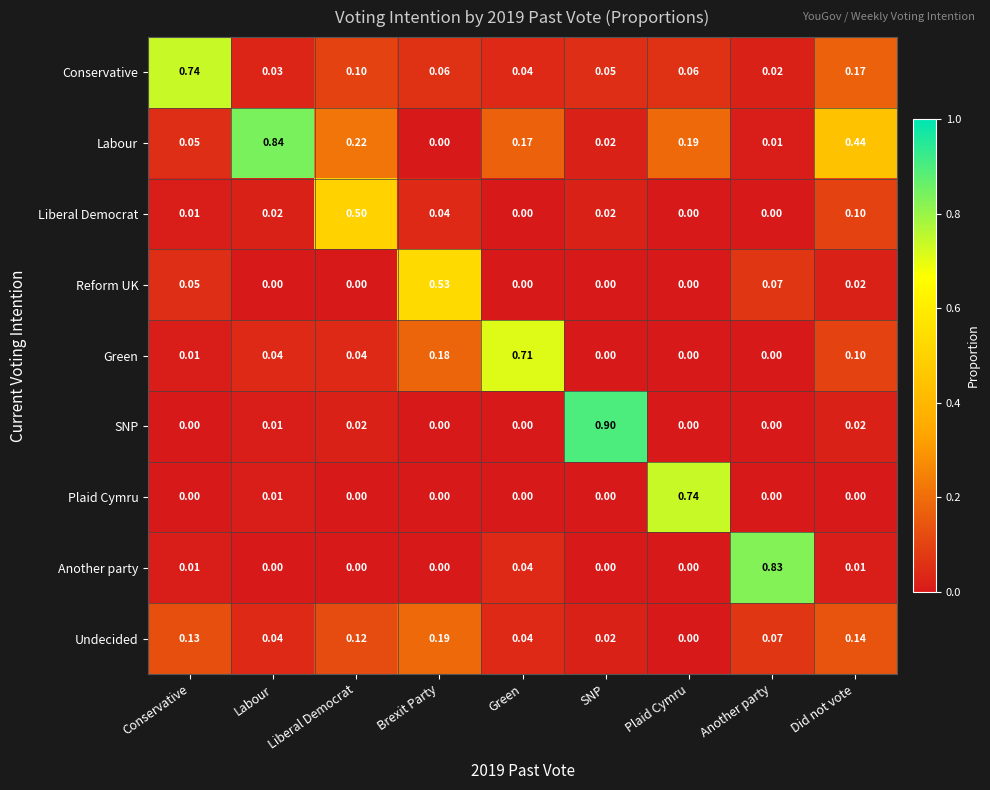

What is the total value across all series at Liberal Democrat?

1.0